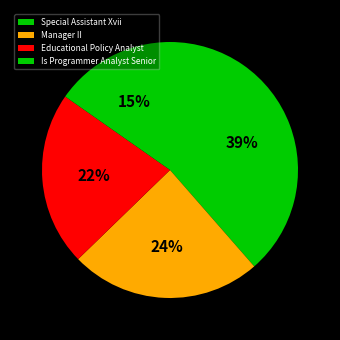

How many segments does this pie chart have?

4